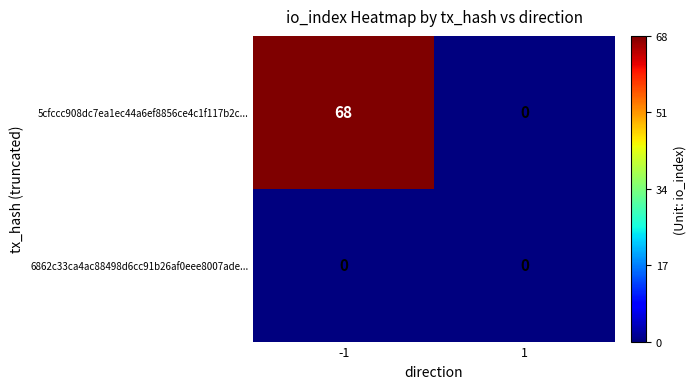

List the series in order of their peak value, highest first.

5cfccc908dc7ea1ec44a6ef8856ce4c1f117b2c..., 6862c33ca4ac88498d6cc91b26af0eee8007ade...